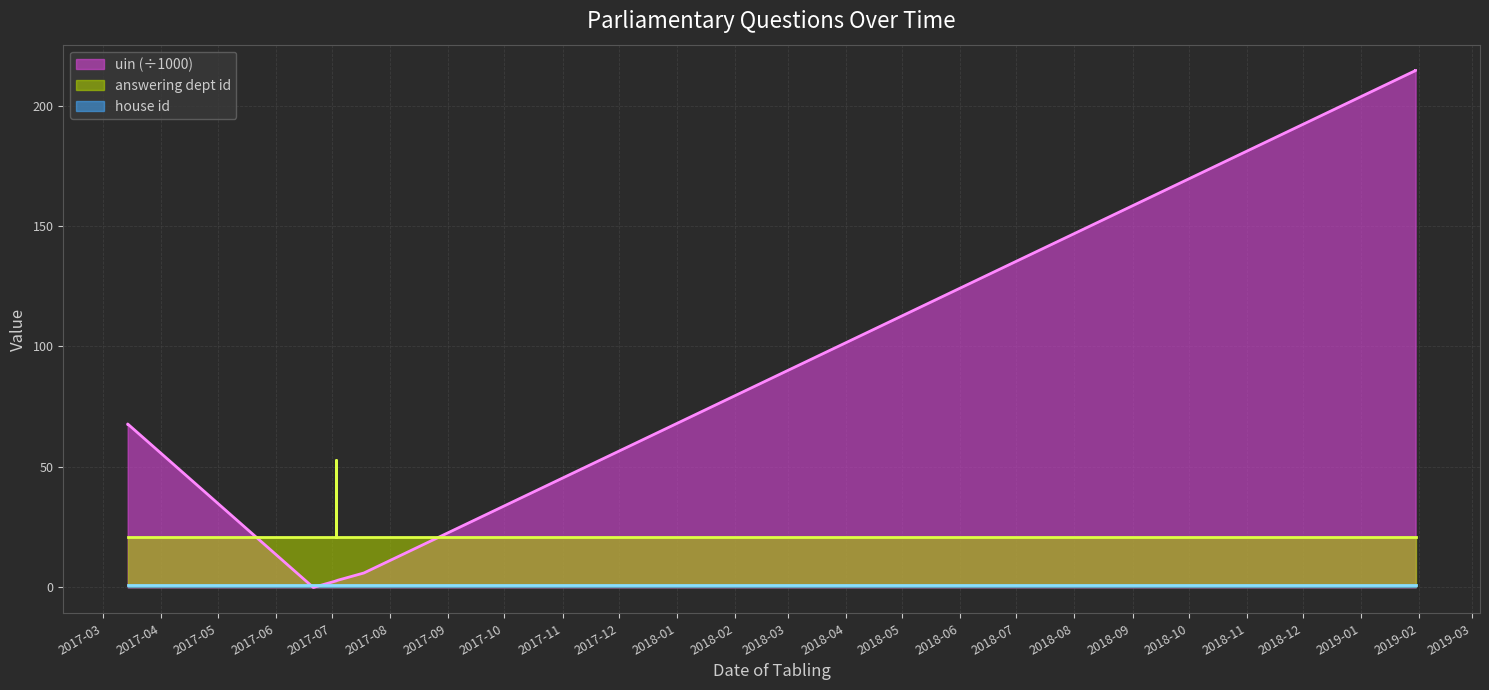

What is the maximum value shown in the chart?

214.5